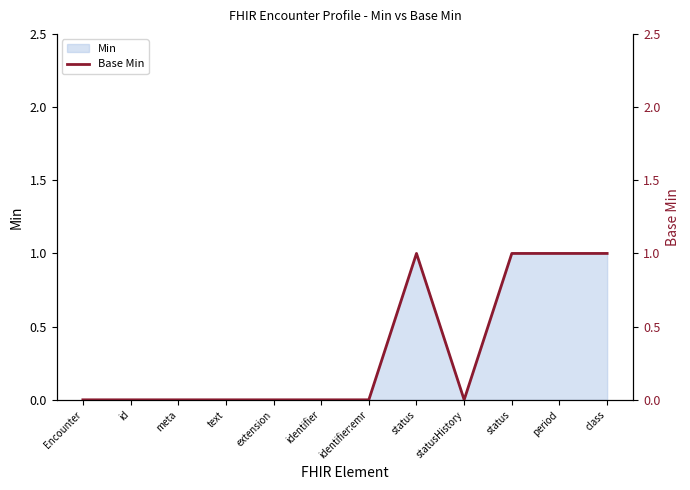

Which label corresponds to the smallest value in the chart?

Encounter